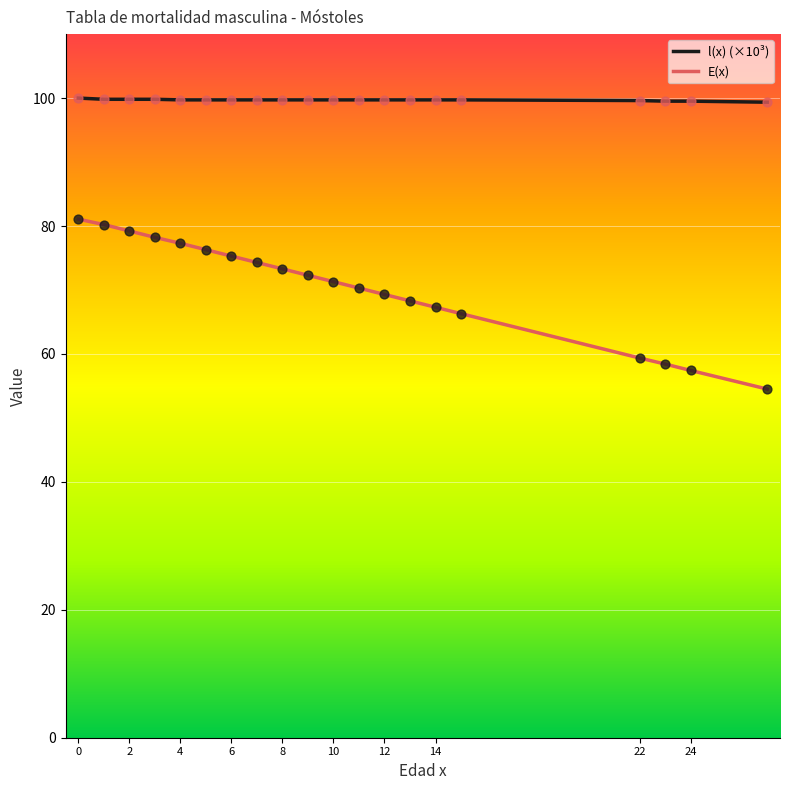

Which series has the widest spread of values?

E(x)